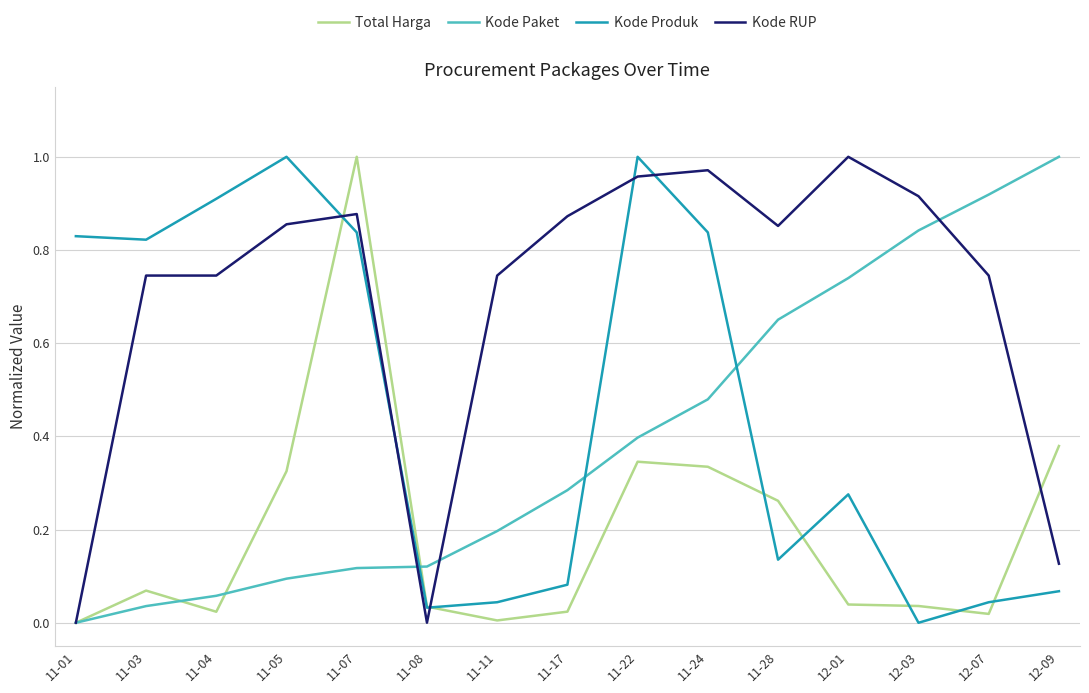

Which series changed the most between 11-04 and 11-11?

Kode Produk